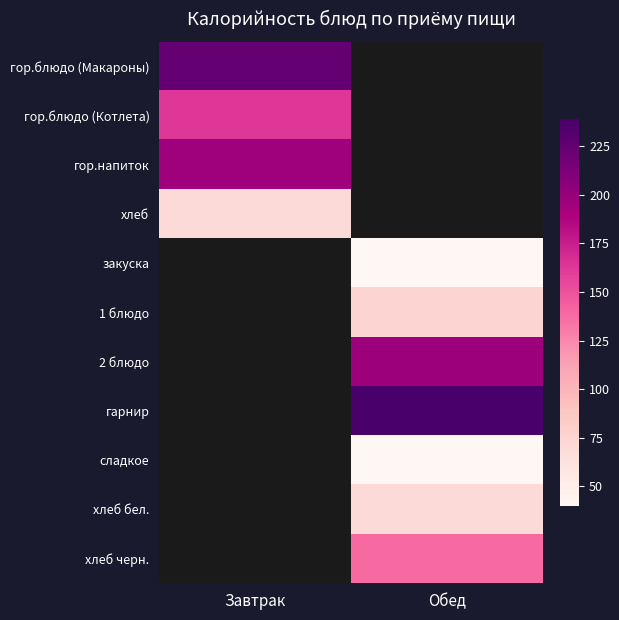

How many data points does each series have?

2